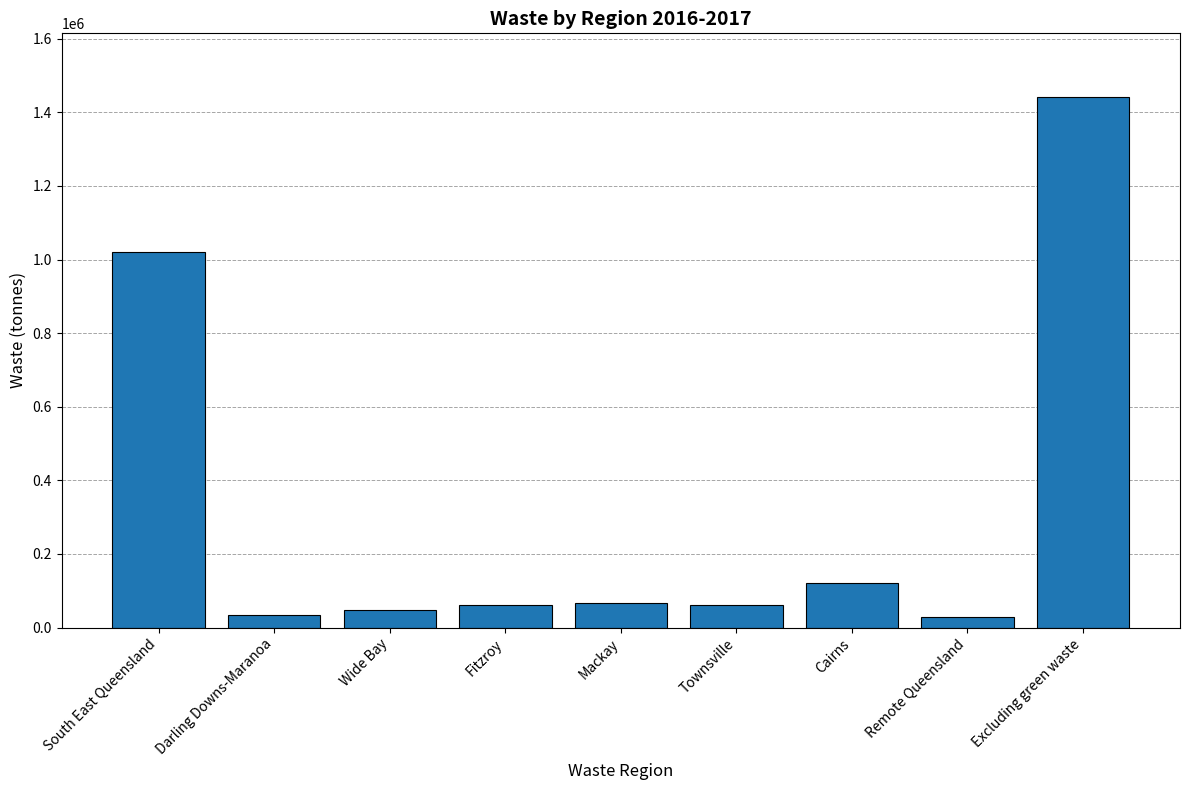

How many values are below 62497?

4